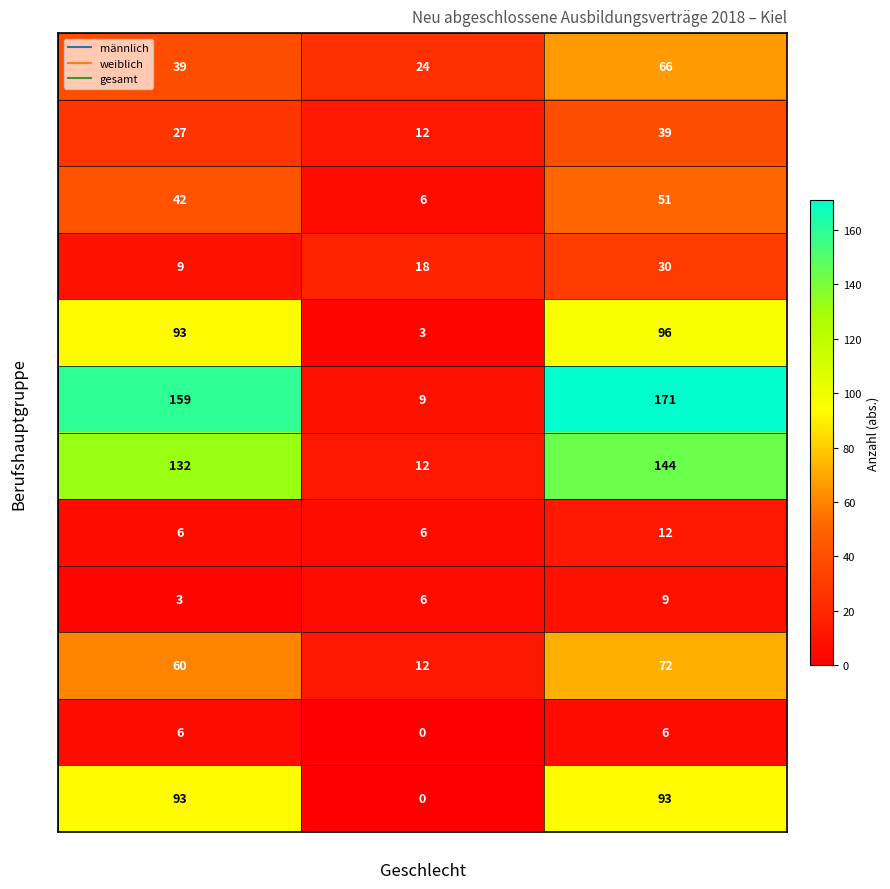

What is the difference between the second highest and minimum values in the 26 series?

120